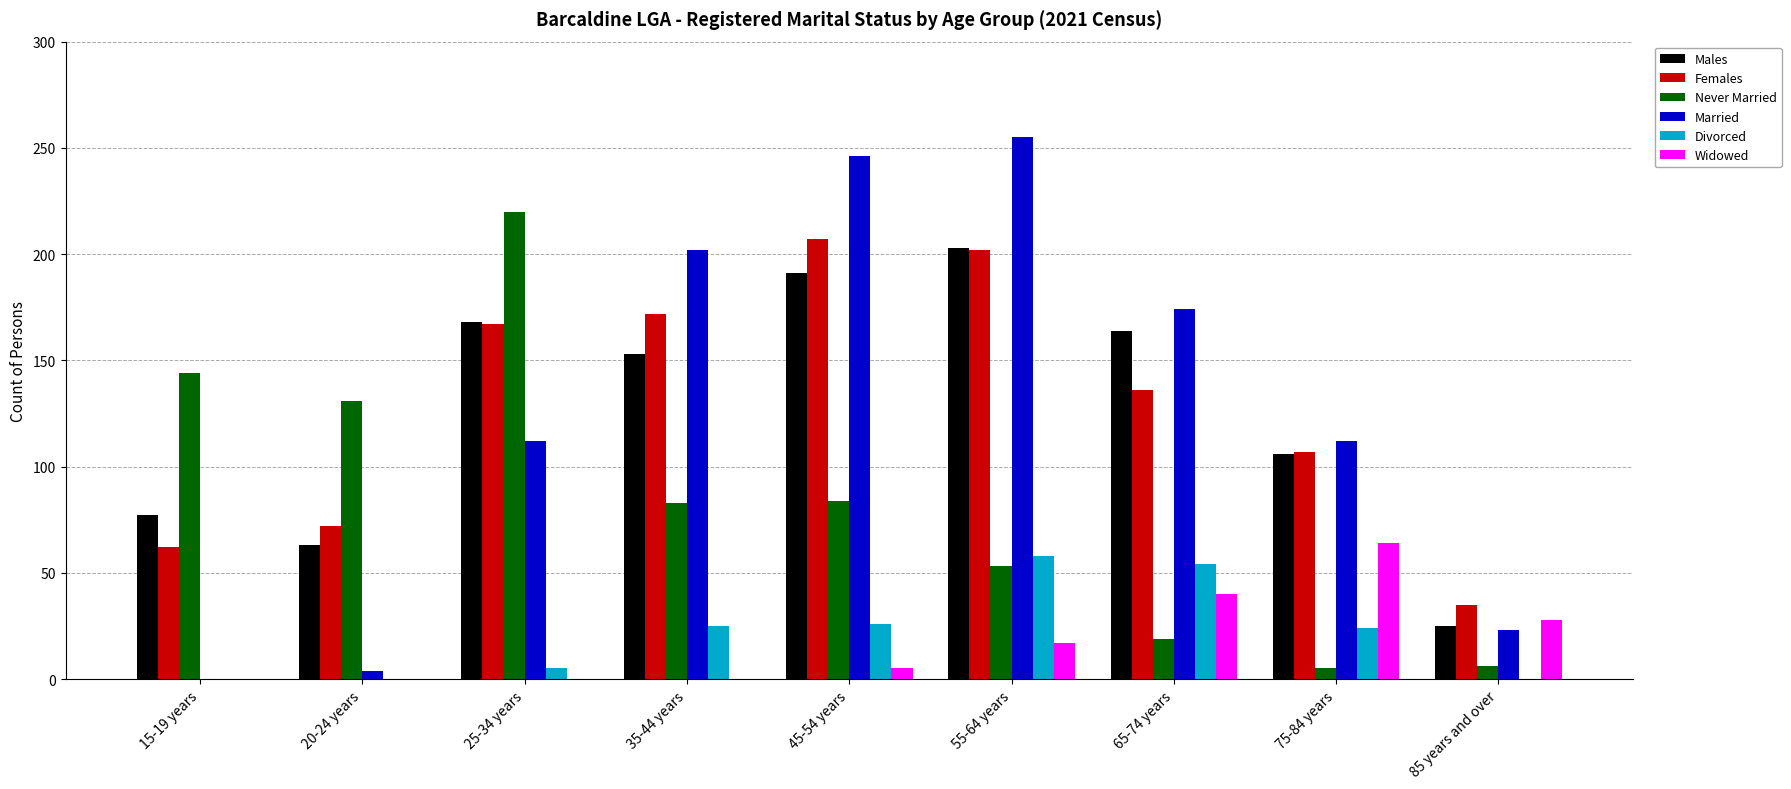

Count the number of data series in this chart.

6